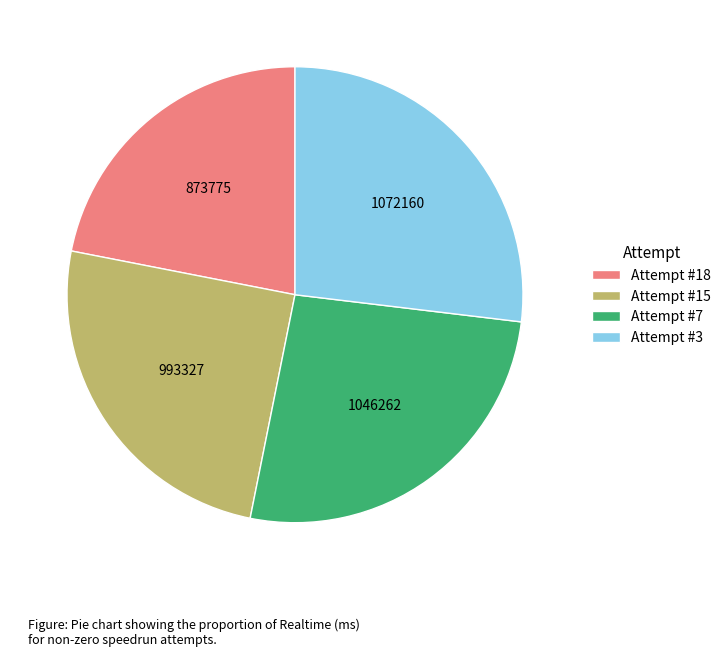

Is the sum of Attempt #7 and Attempt #18 greater than half?

No